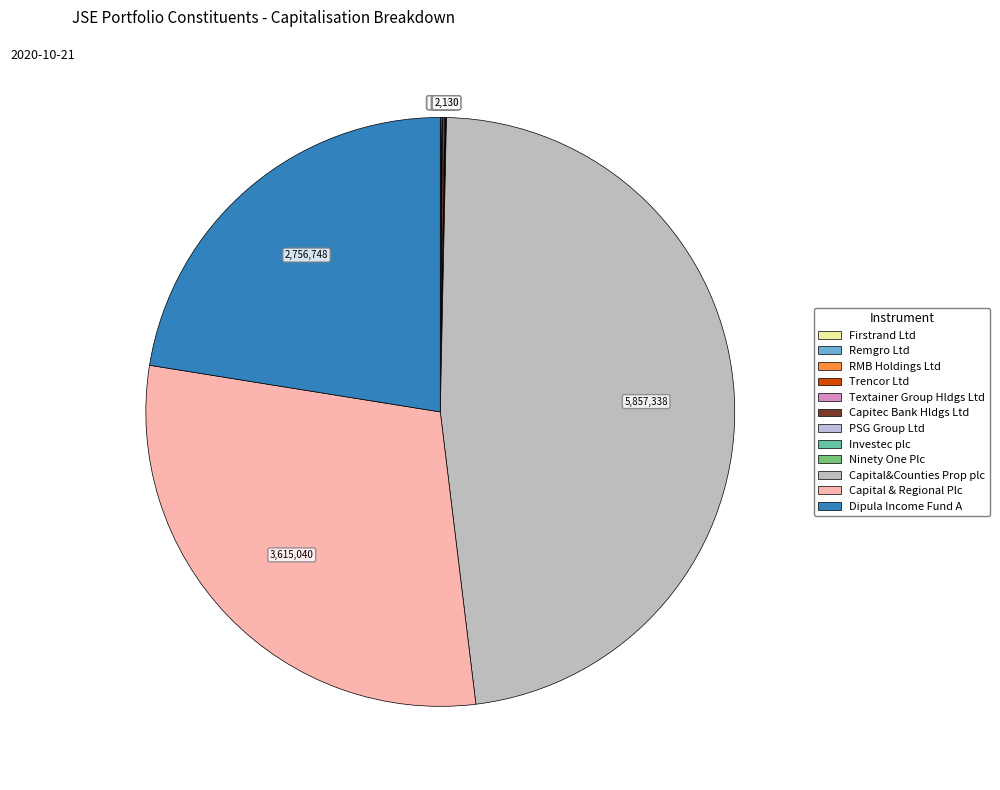

What percentage do Dipula Income Fund A and Investec plc together represent?

22.5%